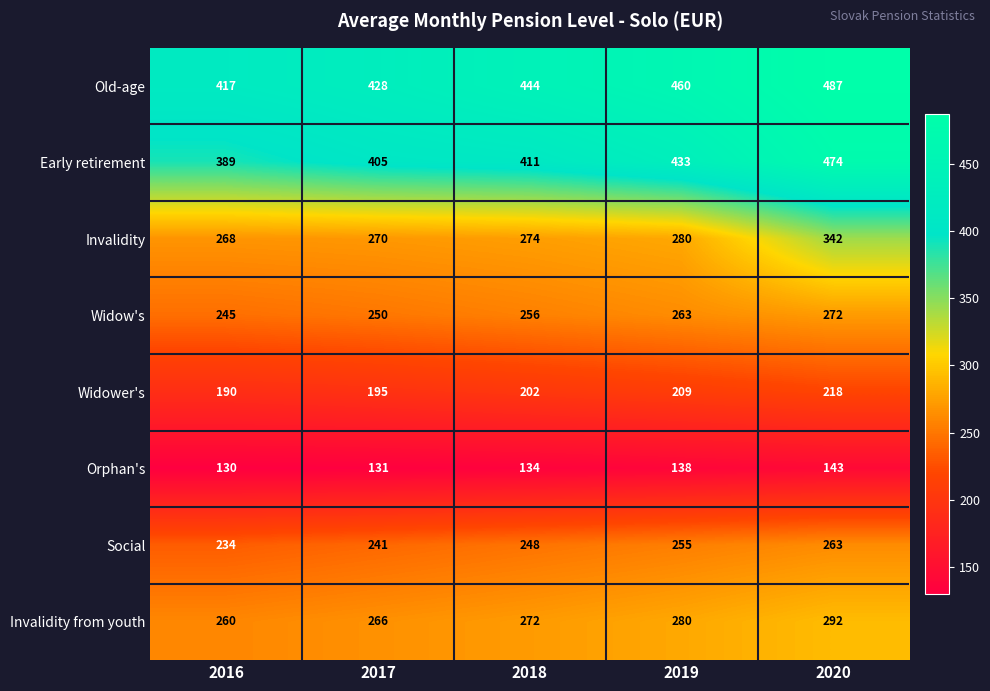

The value of Widow's at 2020 is 272. True or false?

True